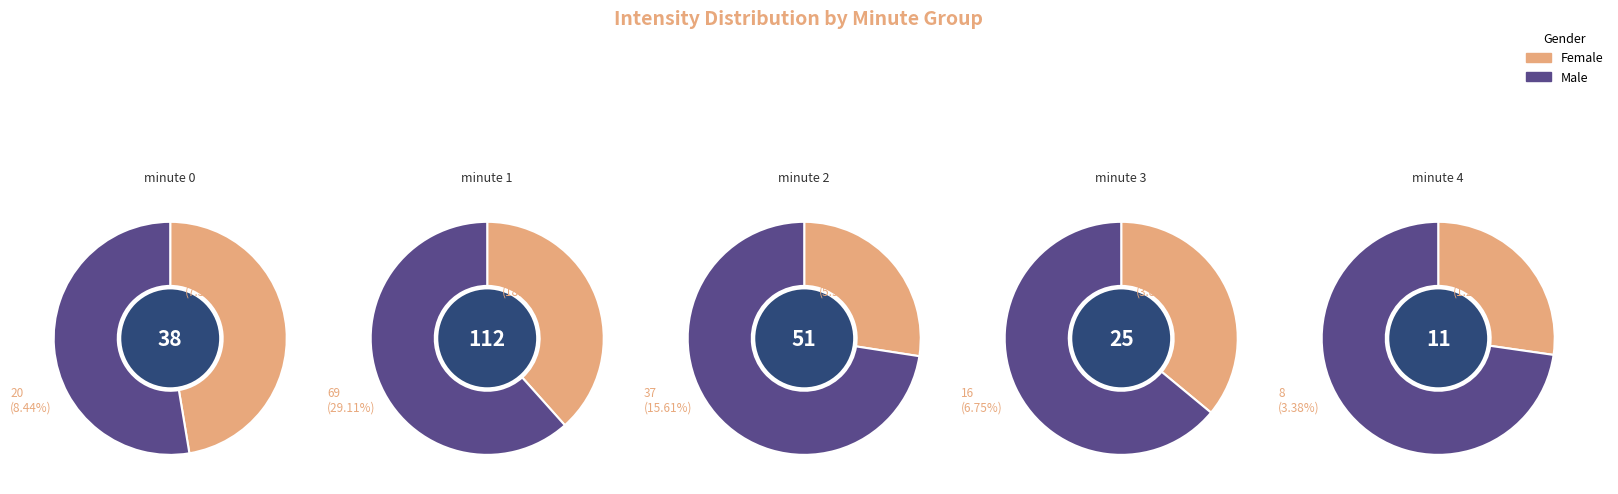

True or false: minute 0 accounts for 1% of the total.

False